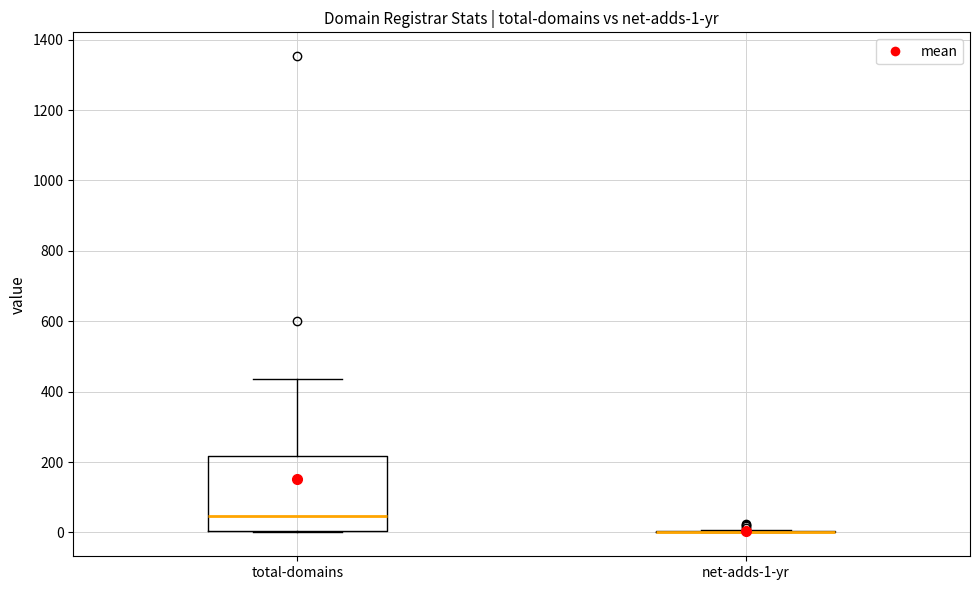

Comparing the boxes themselves (not the whiskers), which one is the tallest?

total-domains